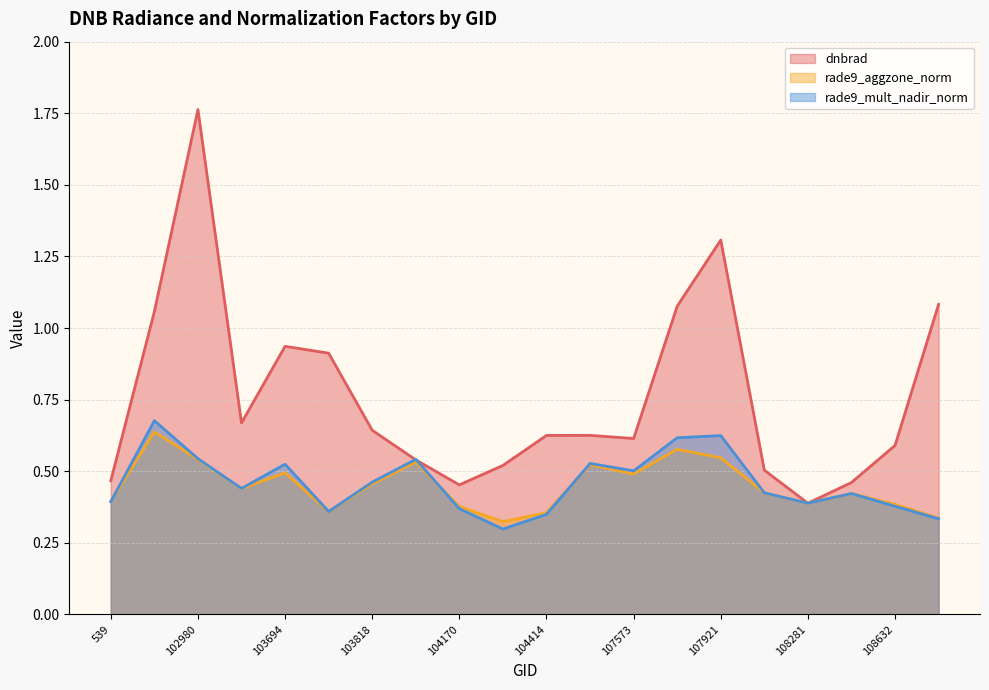

Which has a higher value, 104414 or 103702?

103702